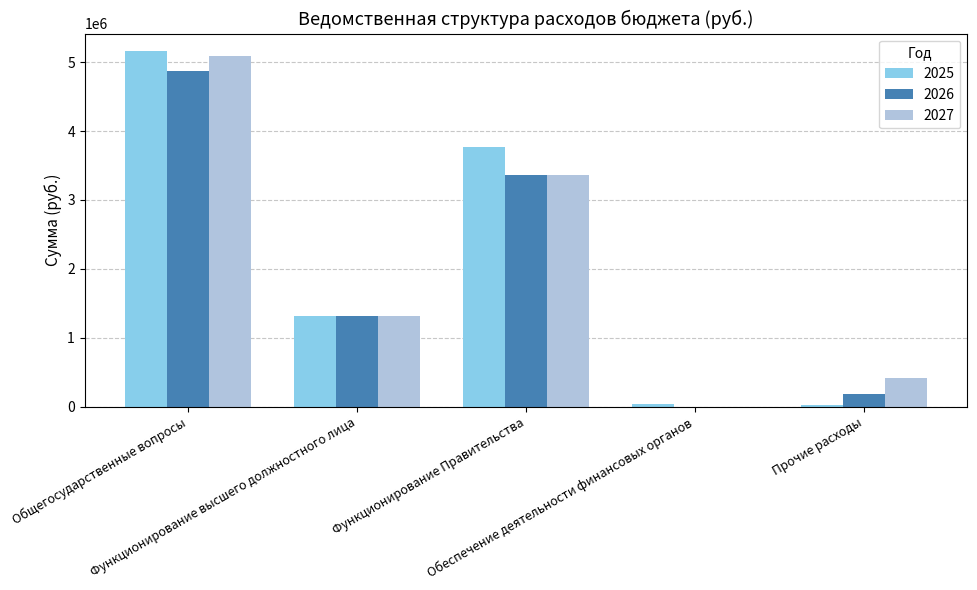

The value of 2026 at Общегосударственные вопросы is 4867587.6. True or false?

True